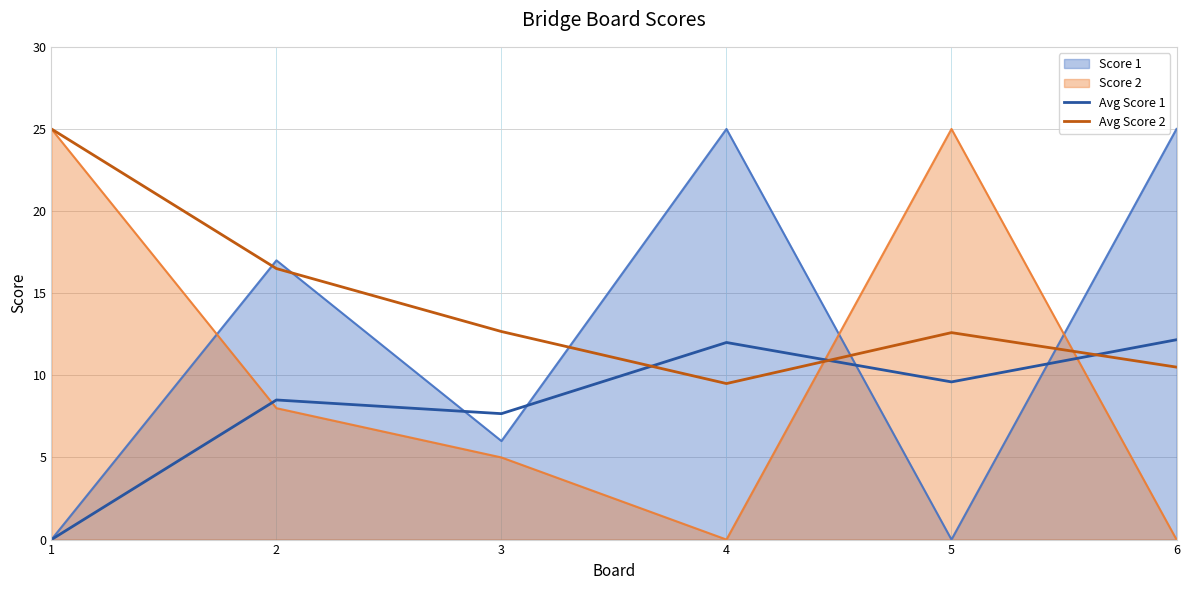

Which category has the highest value across all series?

1